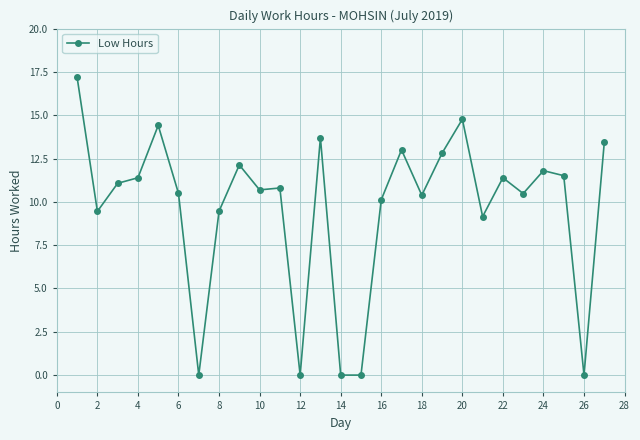

What is the greatest value displayed?

17.2